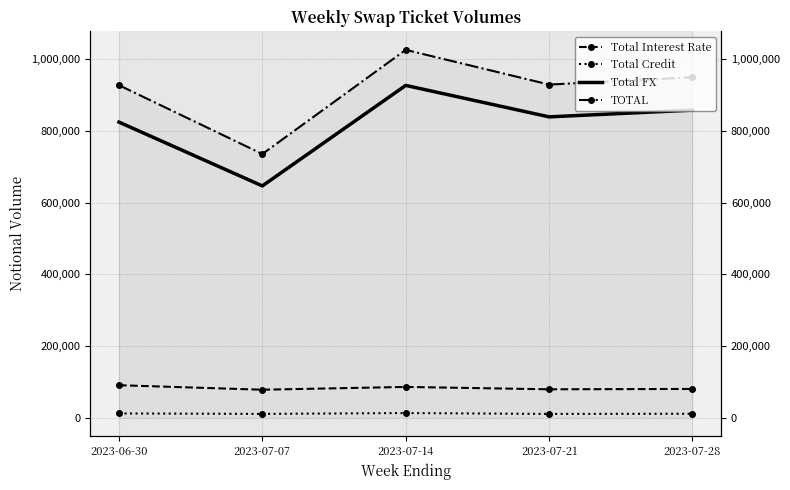

Rank the series by their maximum value, from lowest to highest.

Total Credit, Total Interest Rate, Total FX, TOTAL